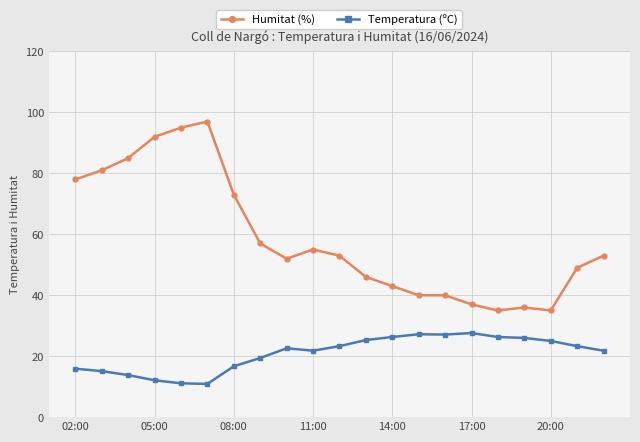

True or false: Temperatura (ºC) and Humitat (%) intersect in this chart.

False